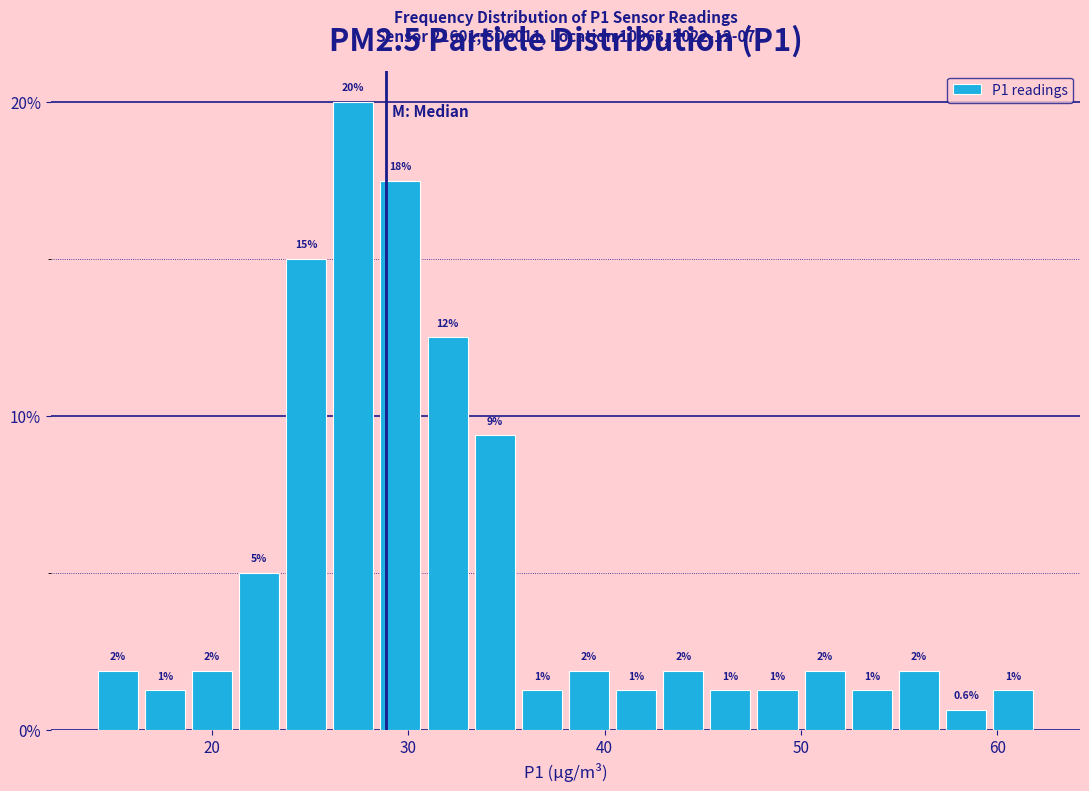

Read against the x-axis, roughly where is the centre of the tallest bar?

27